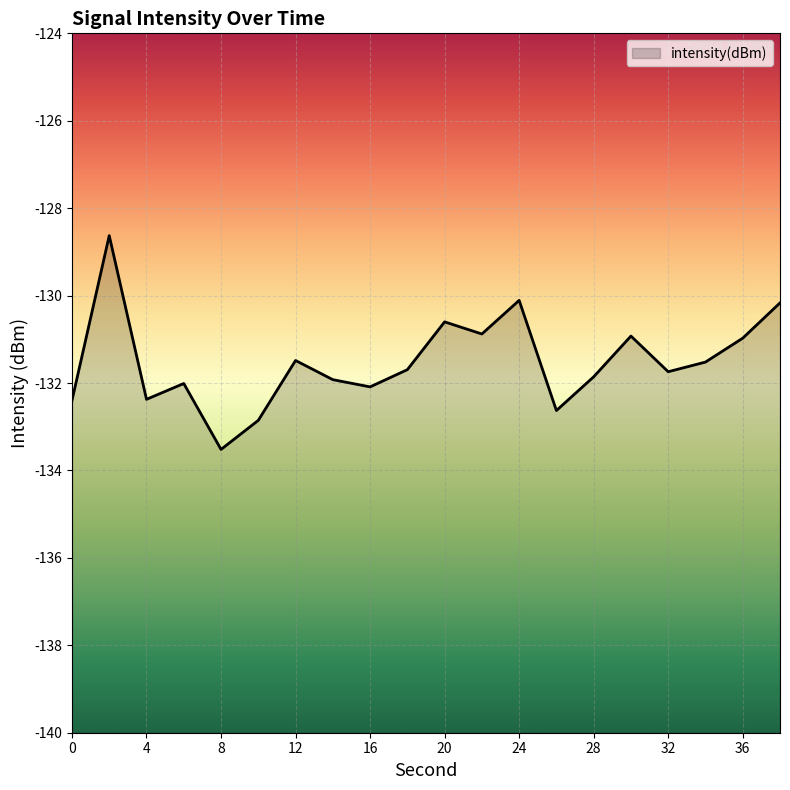

Count the number of categories in the chart.

20